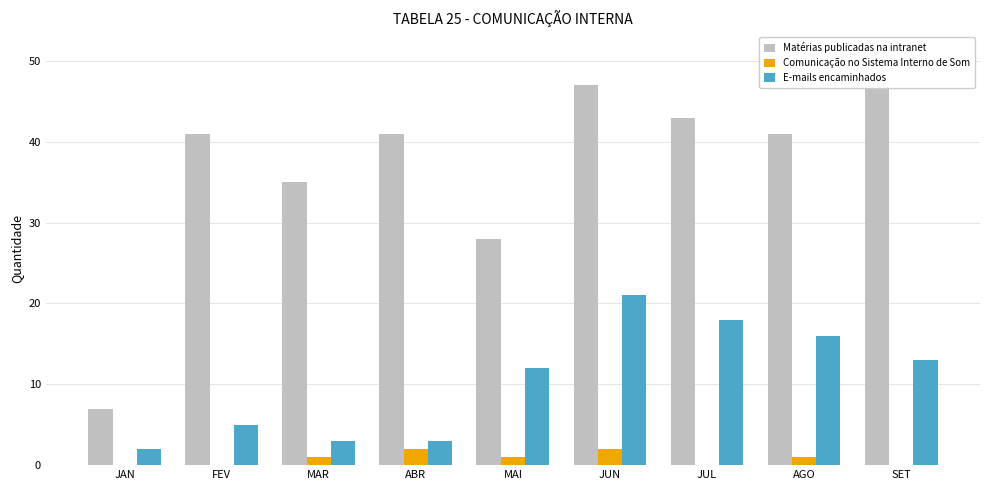

Is the value of Matérias publicadas na intranet at JUN greater than the value of E-mails encaminhados at MAR?

Yes